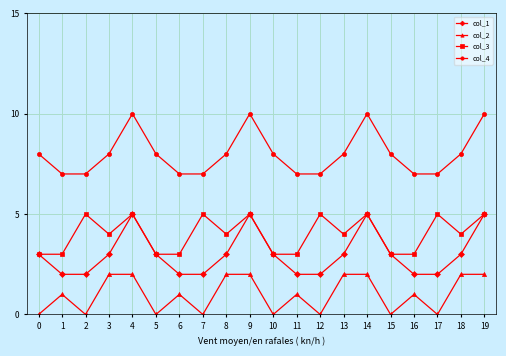

True or false: col_1 and col_2 cross at least once.

False